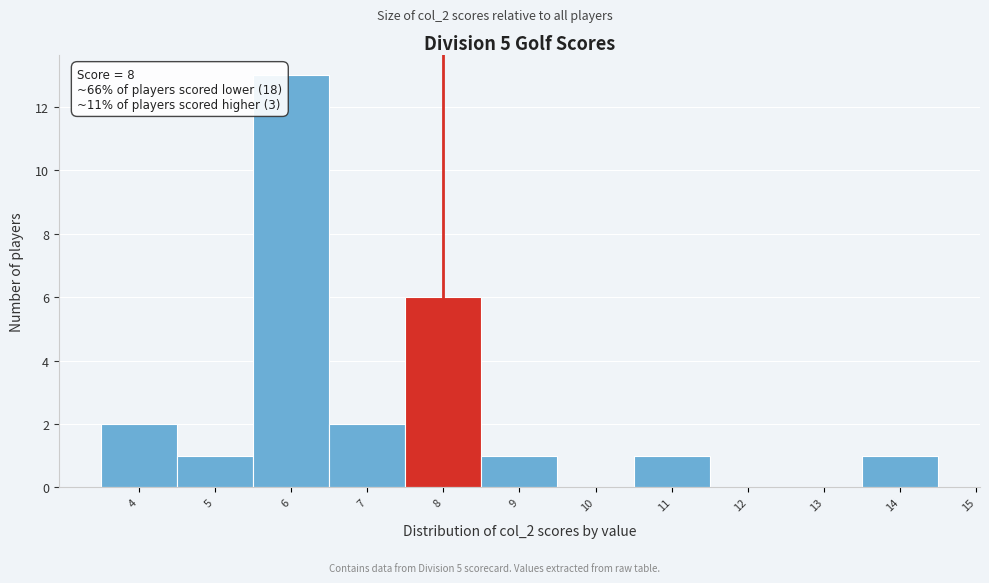

Over which range of the x-axis is the bar tallest?

5.5 to 6.5